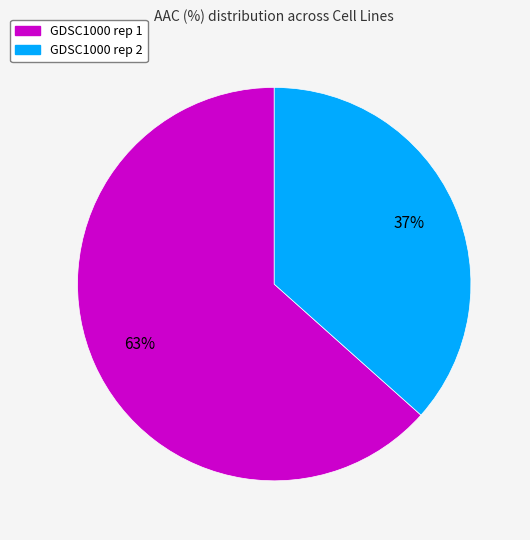

How many segments does this pie chart have?

2